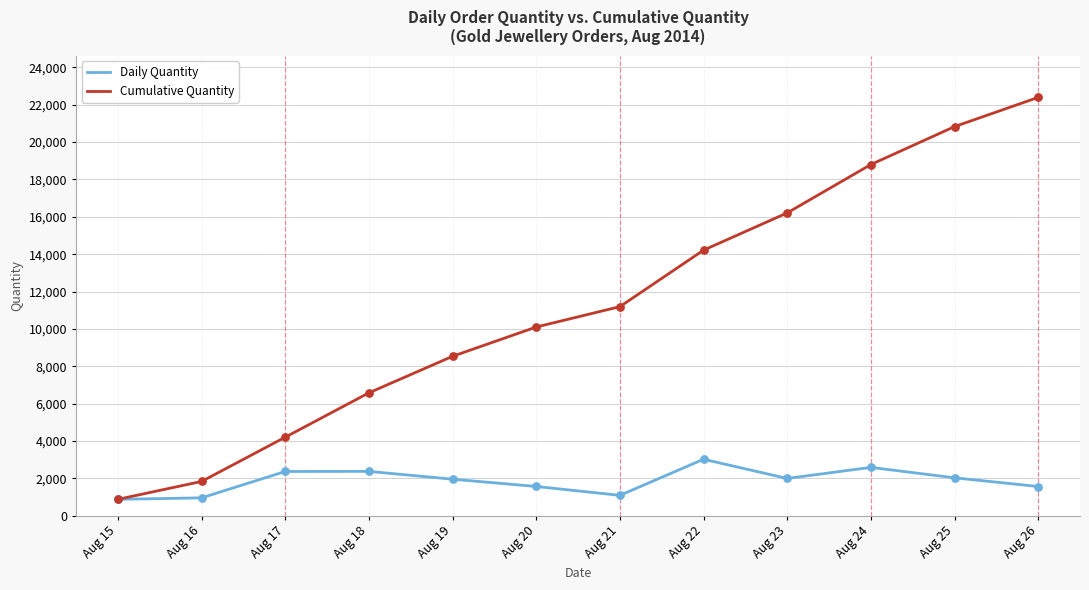

Which series has the largest range (max minus min)?

Cumulative Quantity